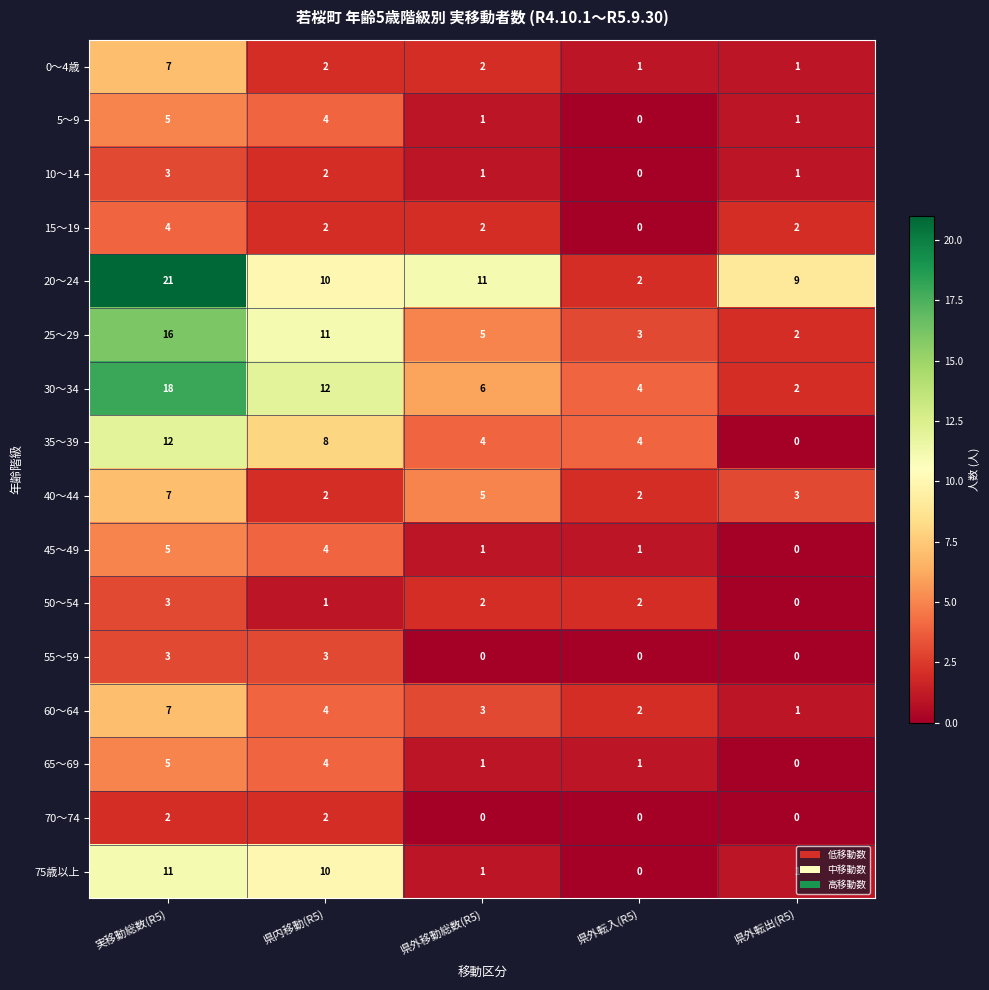

How many data points does each series have?

5